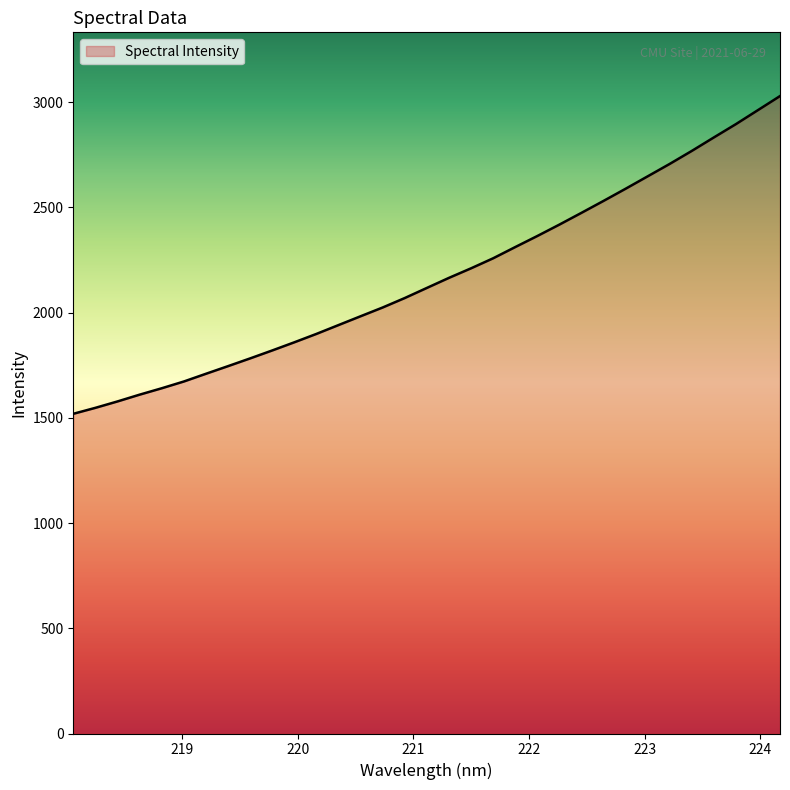

What is the smallest value displayed?

1519.1